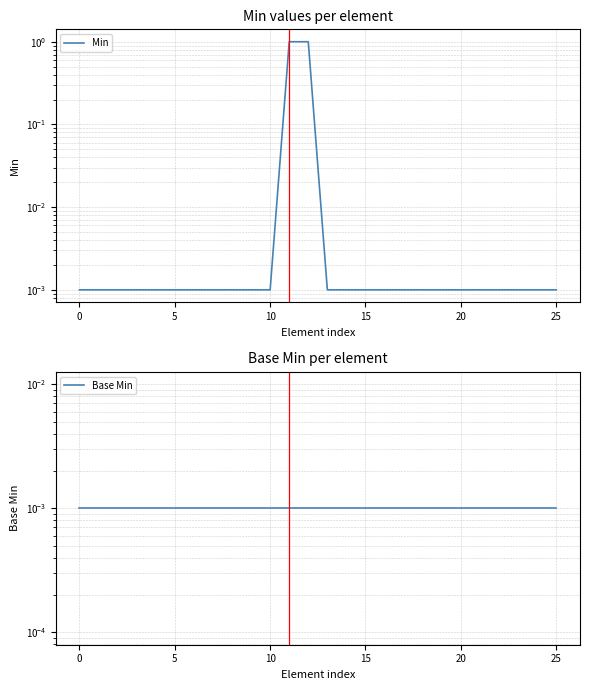

Which series changed the most between 20 and 13?

Min